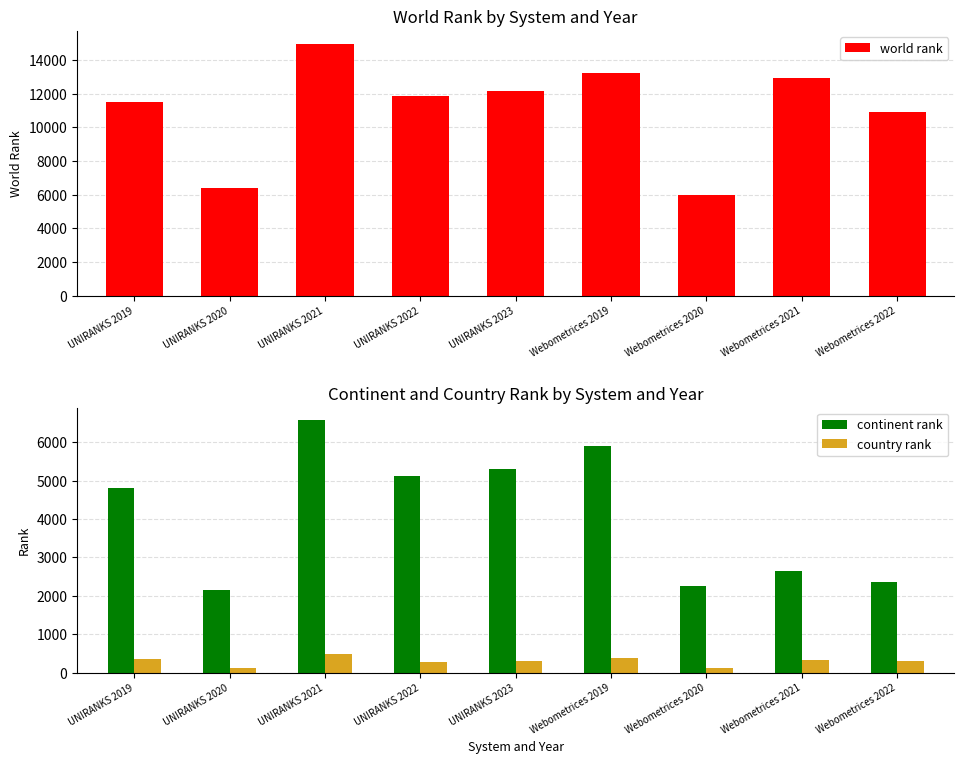

What is the sum of the country rank values at UNIRANKS 2020 and UNIRANKS 2019?

453